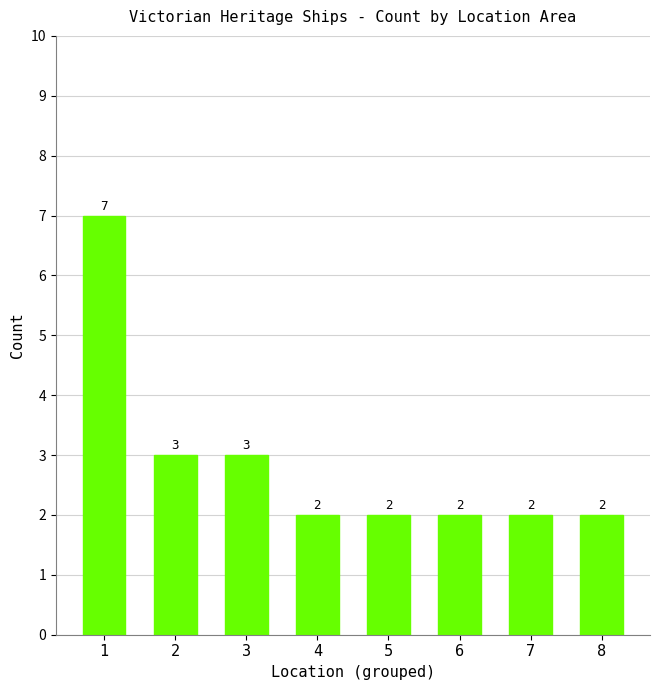

Reading left to right, list all the values displayed in this chart.

7	3	3	2	2	2	2	2